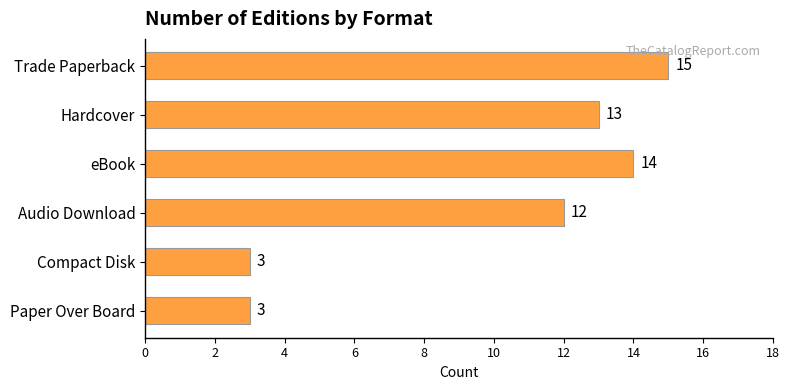

True or false: the data shows 3 at eBook.

False